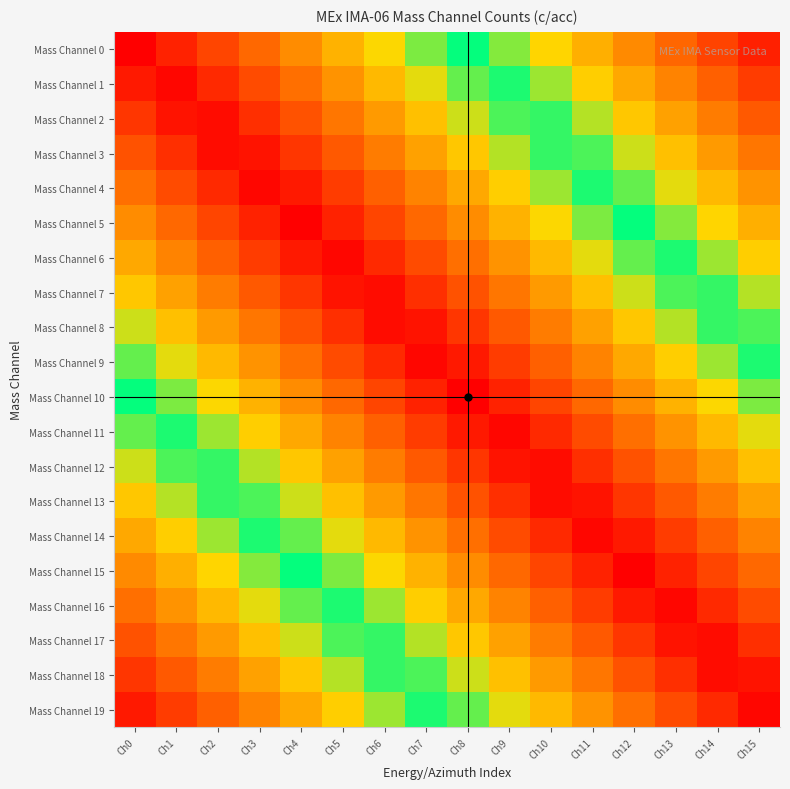

Which series has the largest range (max minus min)?

Mass Channel 0